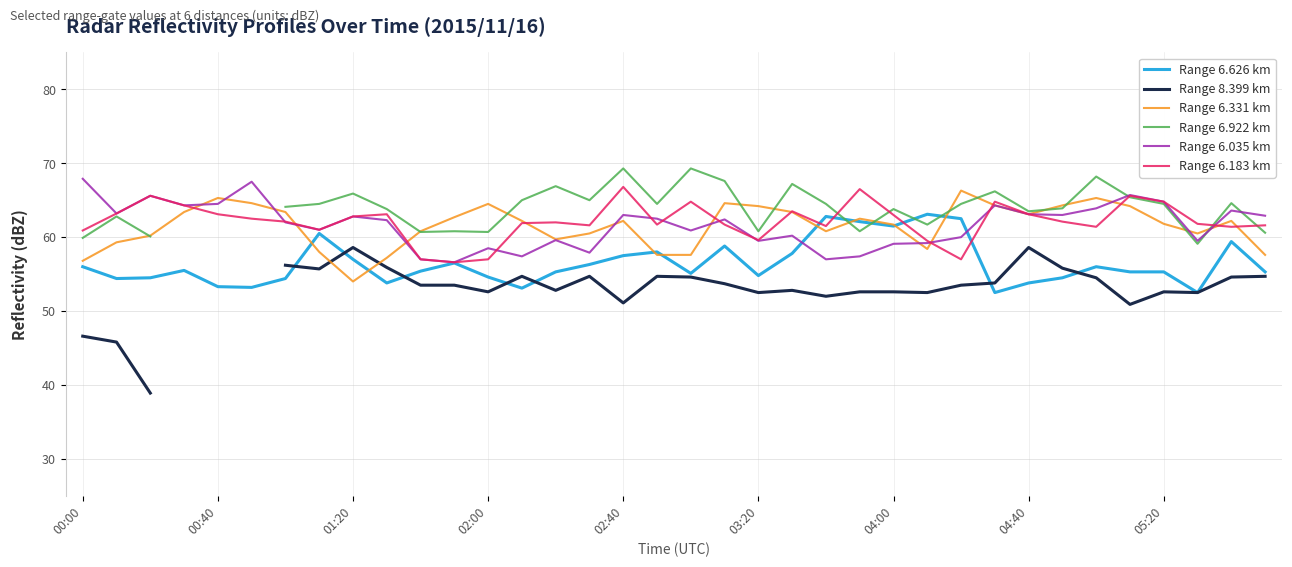

What is the average value of the Range 6.626 km series?

56.5